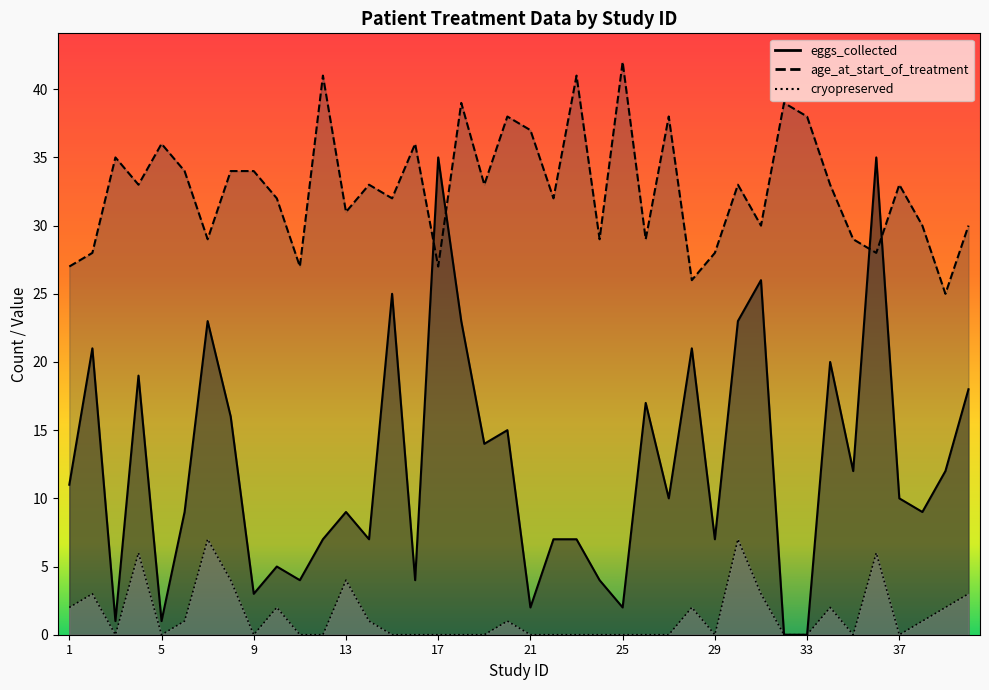

True or false: age_at_start_of_treatment and cryopreserved cross at least once.

False